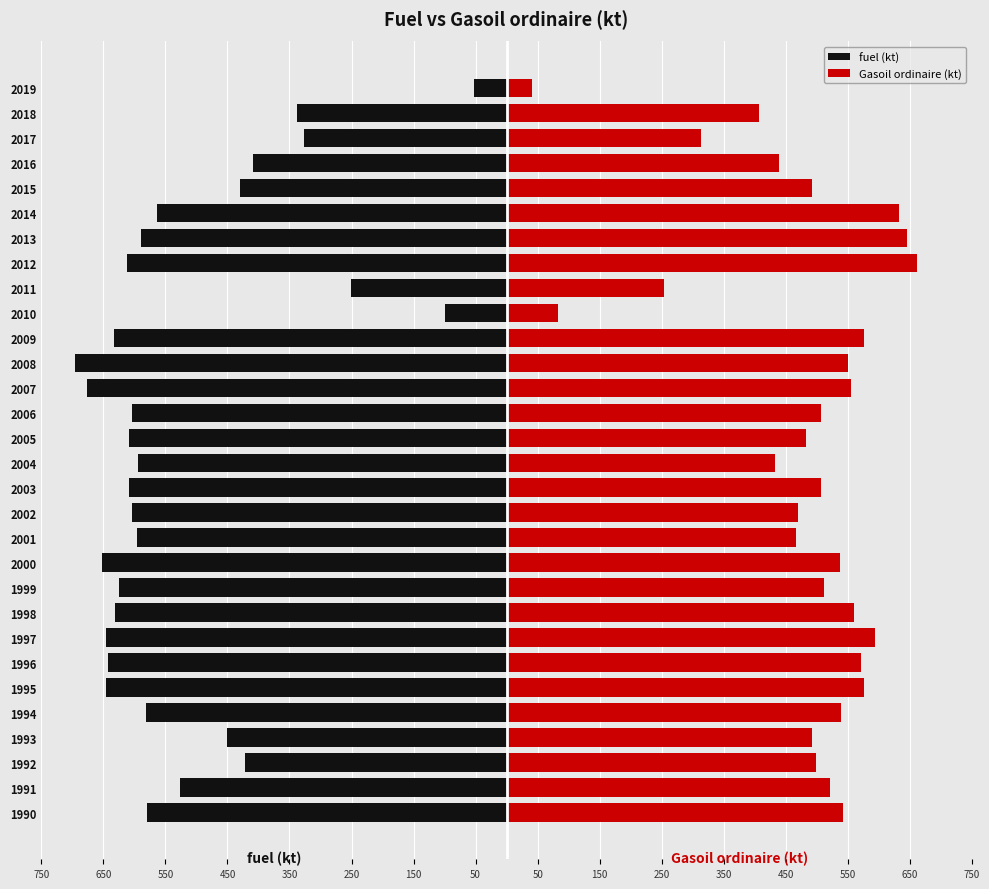

What is the value of the Gasoil ordinaire (kt) bar at the 2nd from the left?

522